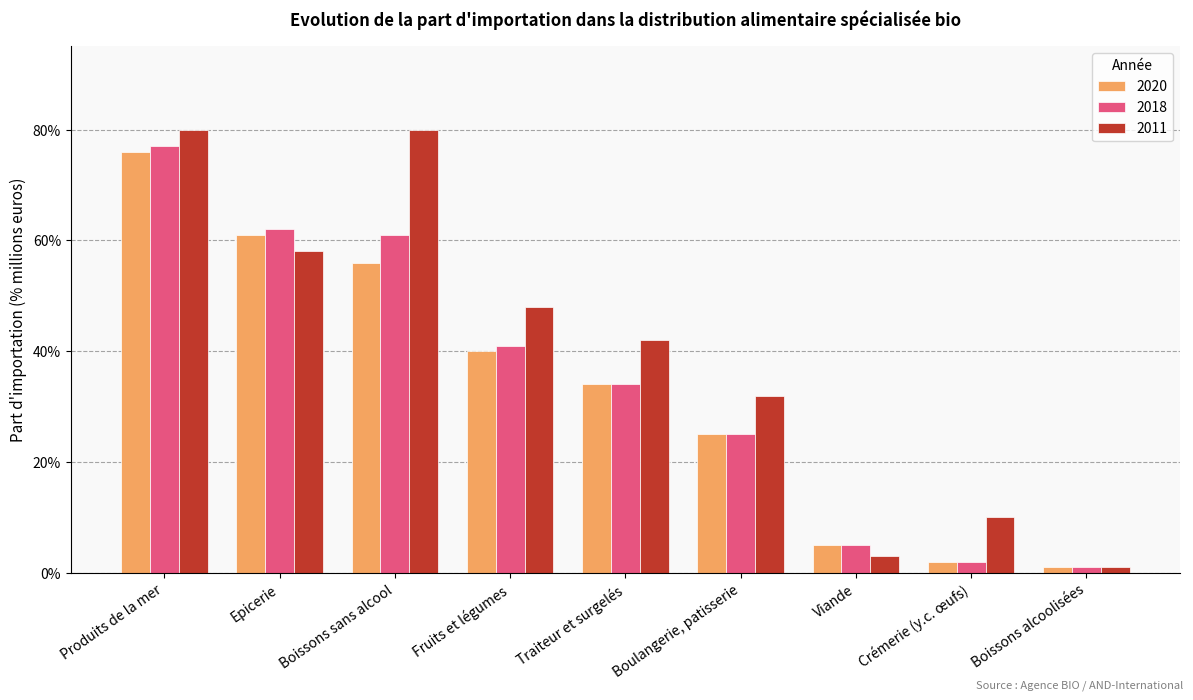

What value does the 2011 series have at Fruits et légumes?

48